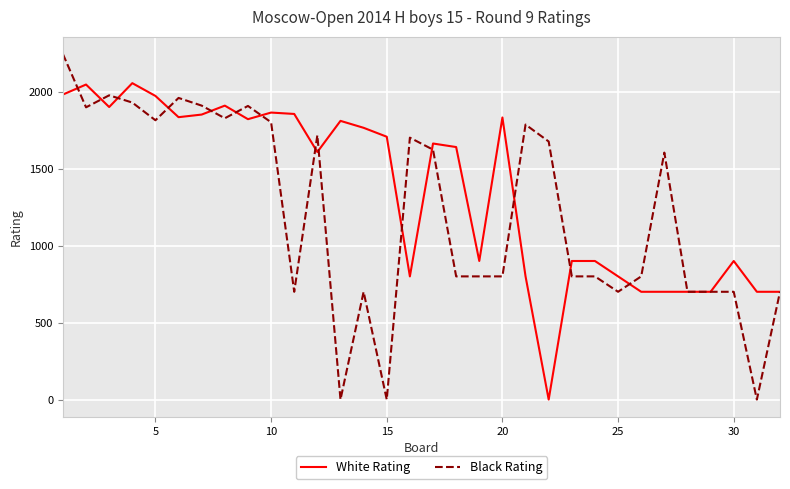

Rank the series by their average value, from highest to lowest.

White Rating, Black Rating